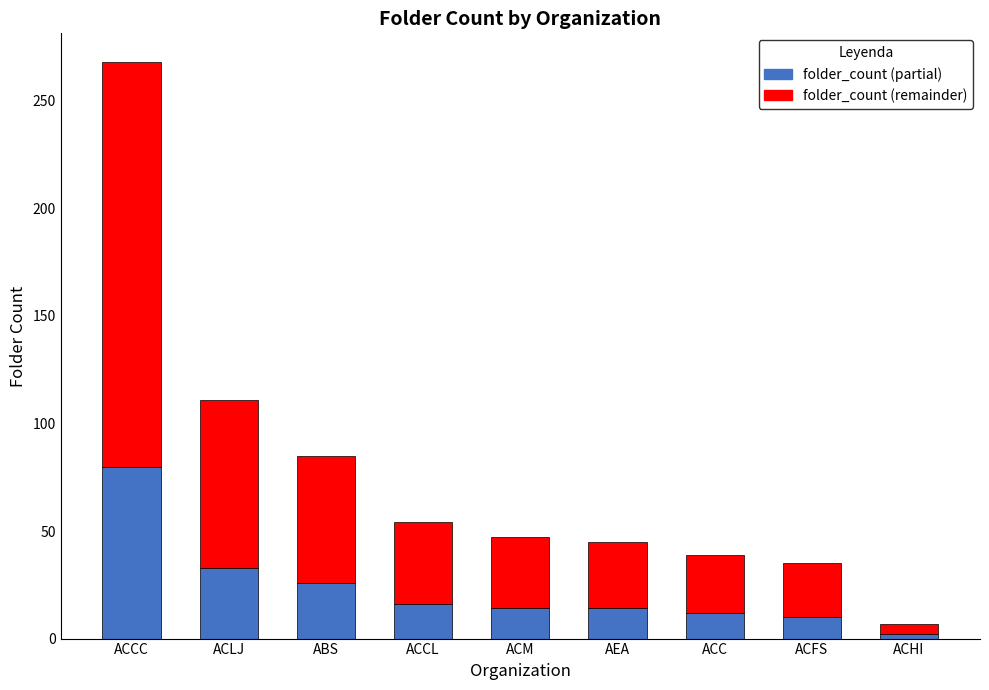

True or false: folder_count (partial) has a value of 33 at ACLJ.

True